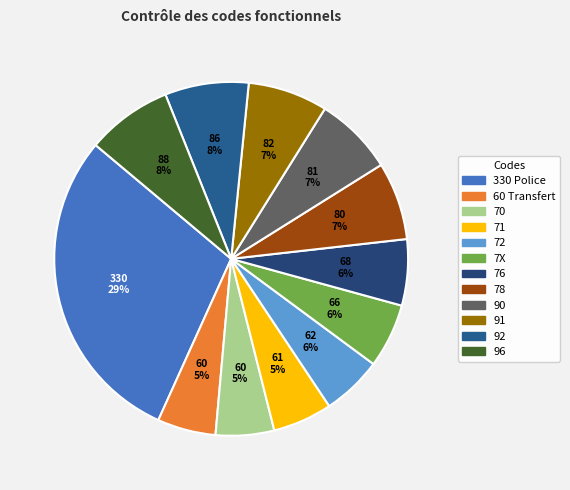

What percentage is the 91 slice, to the nearest percent?

7%